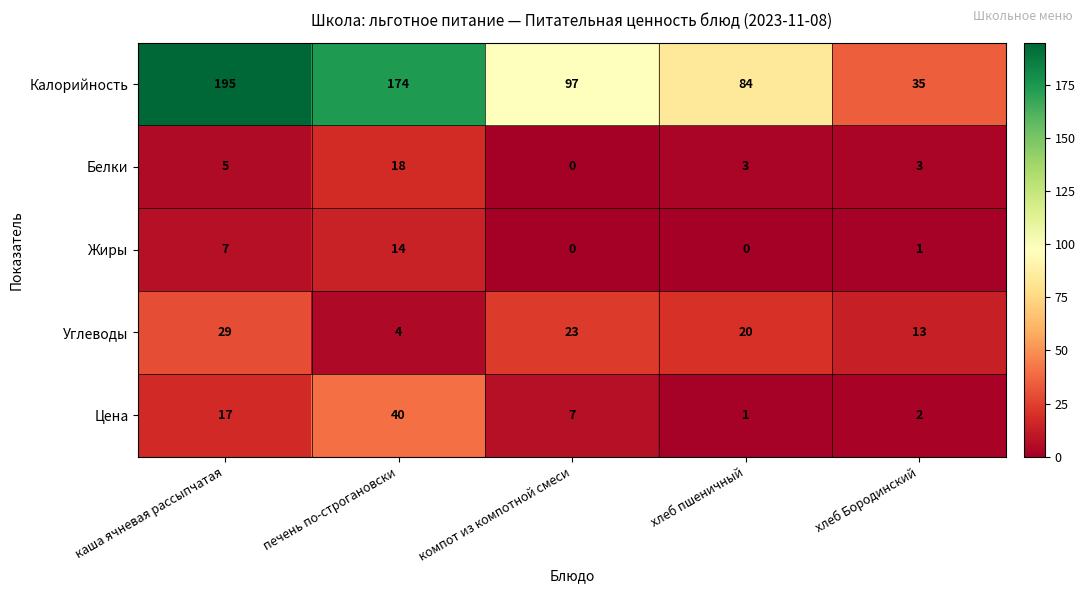

Which series has the largest range (max minus min)?

Калорийность